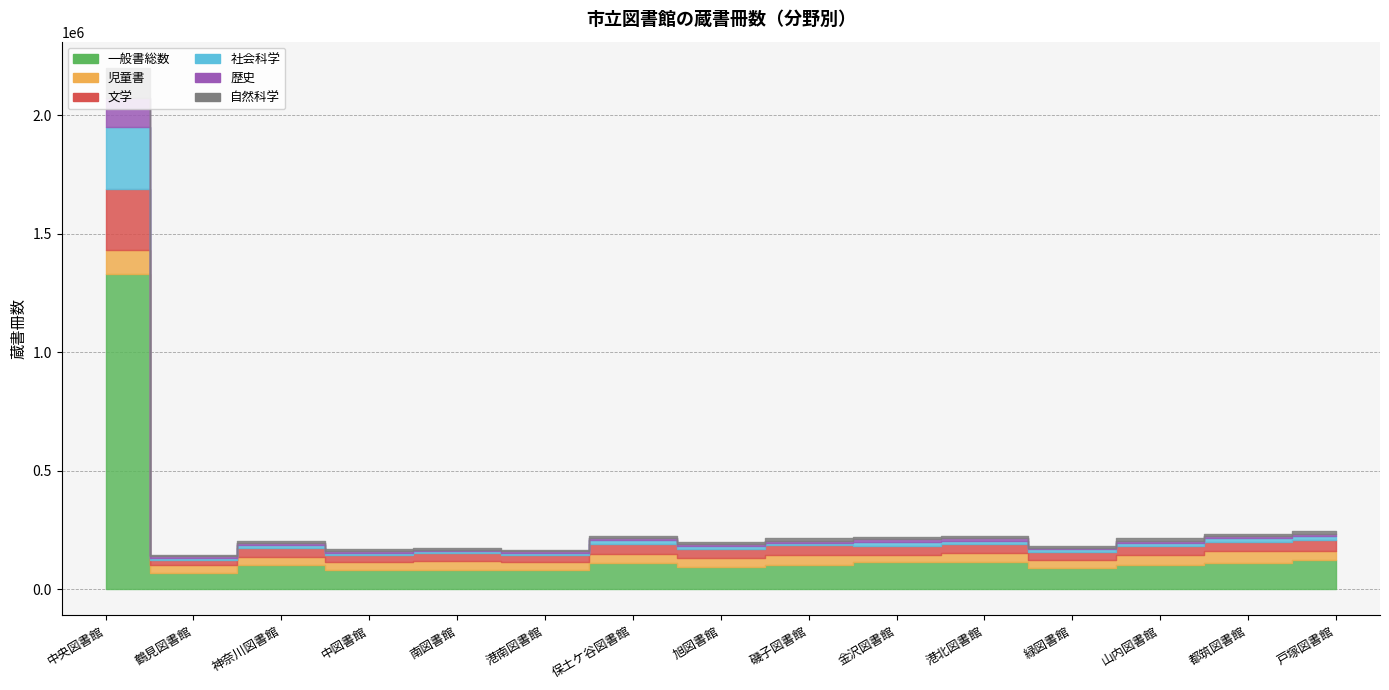

What is the approximate value of 児童書 at 金沢図書館, to the nearest 50?

32000